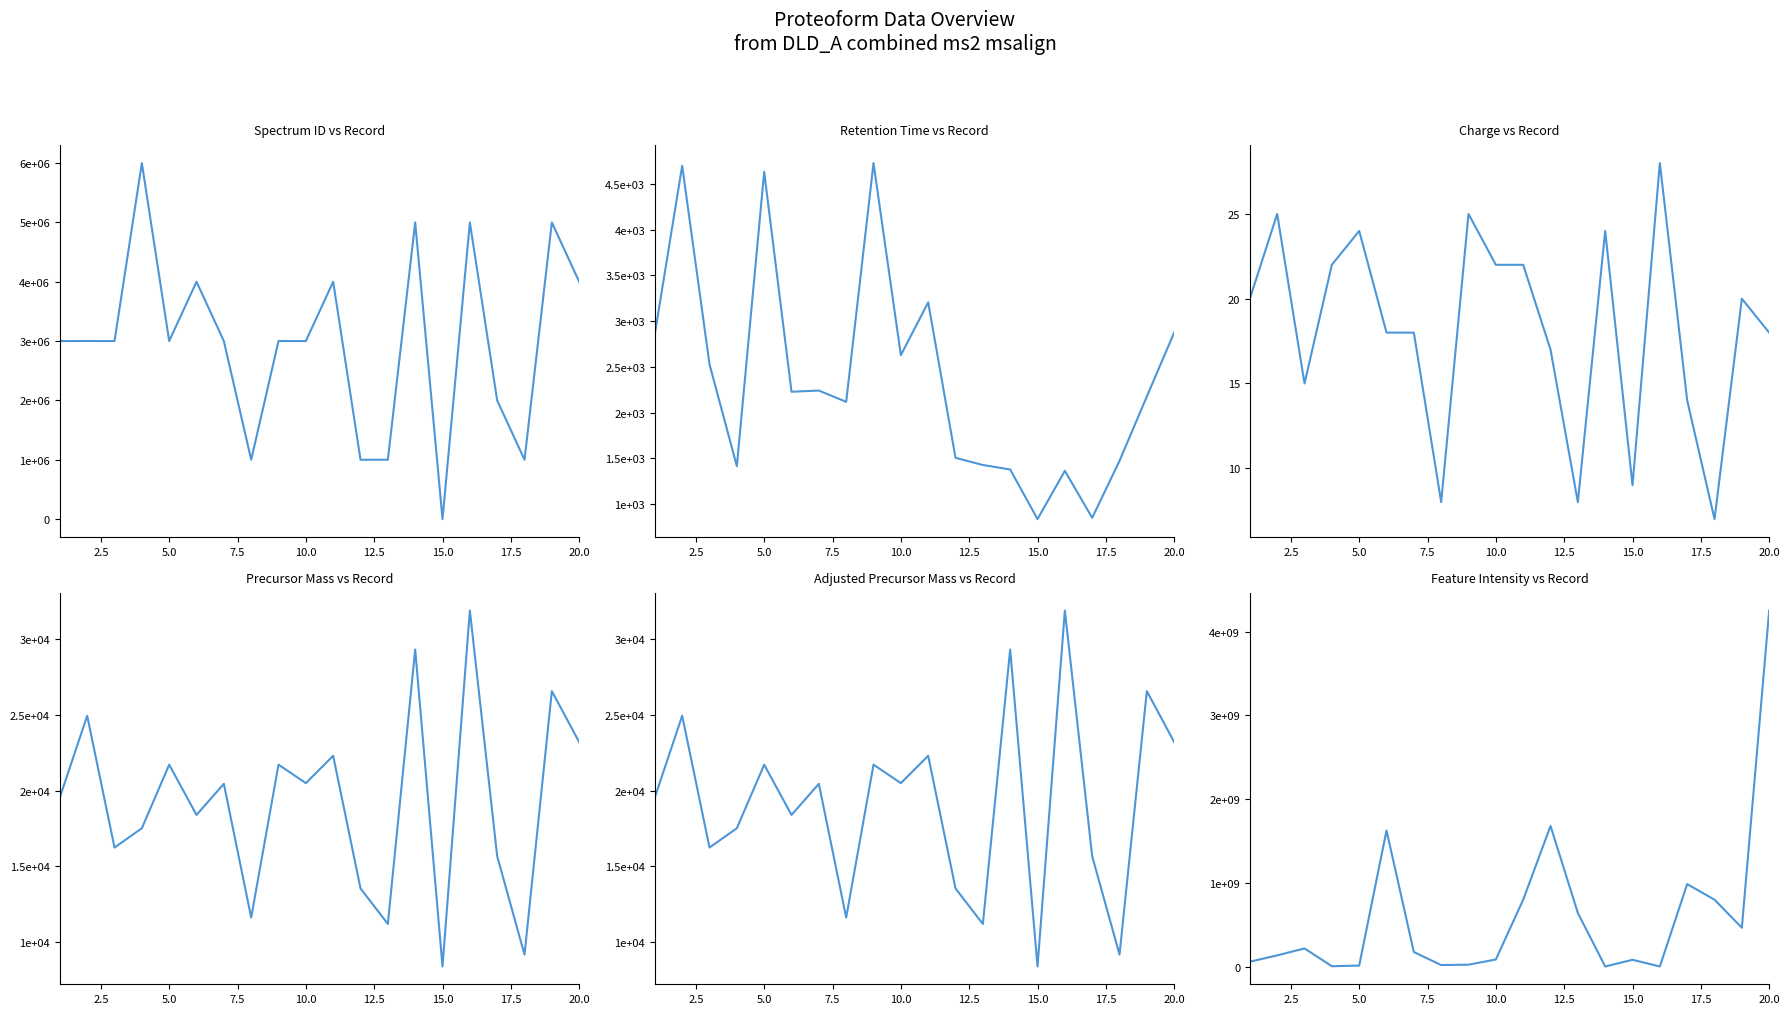

What is the value of the Retention time point at the 3rd from the left?

2527.2